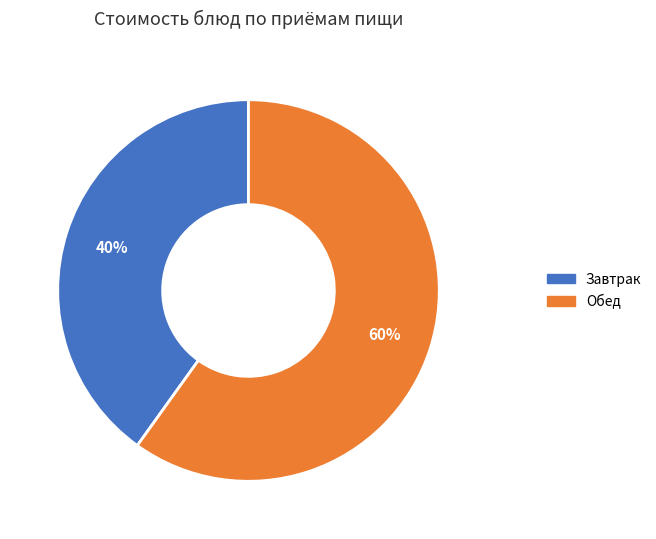

Which category accounts for the majority?

Обед